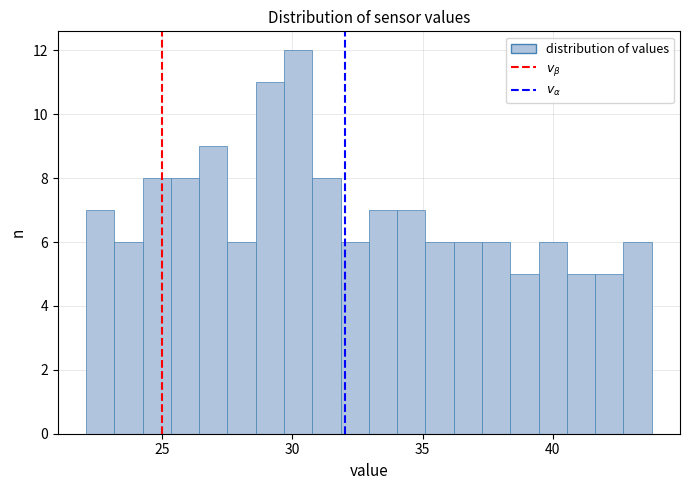

Around what value on the x-axis is the tallest bar? Give the approximate position of its centre, as read against the axis.

30.0